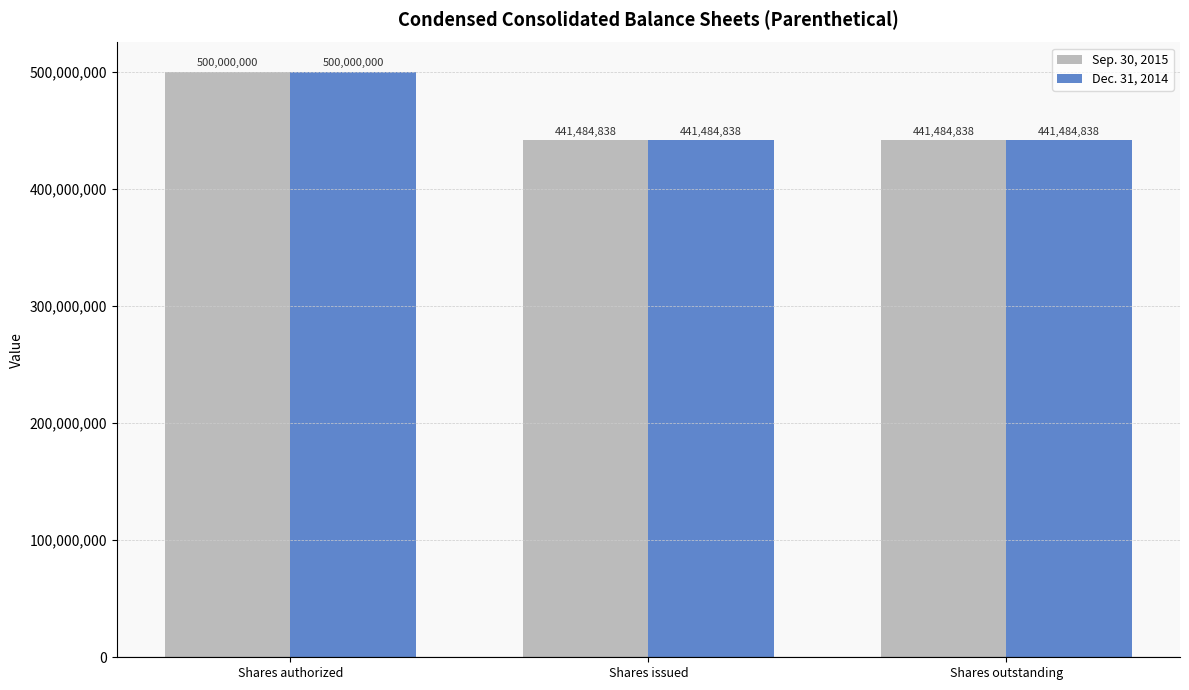

The Sep. 30, 2015 series shows 738514591 at Shares issued. True or false?

False